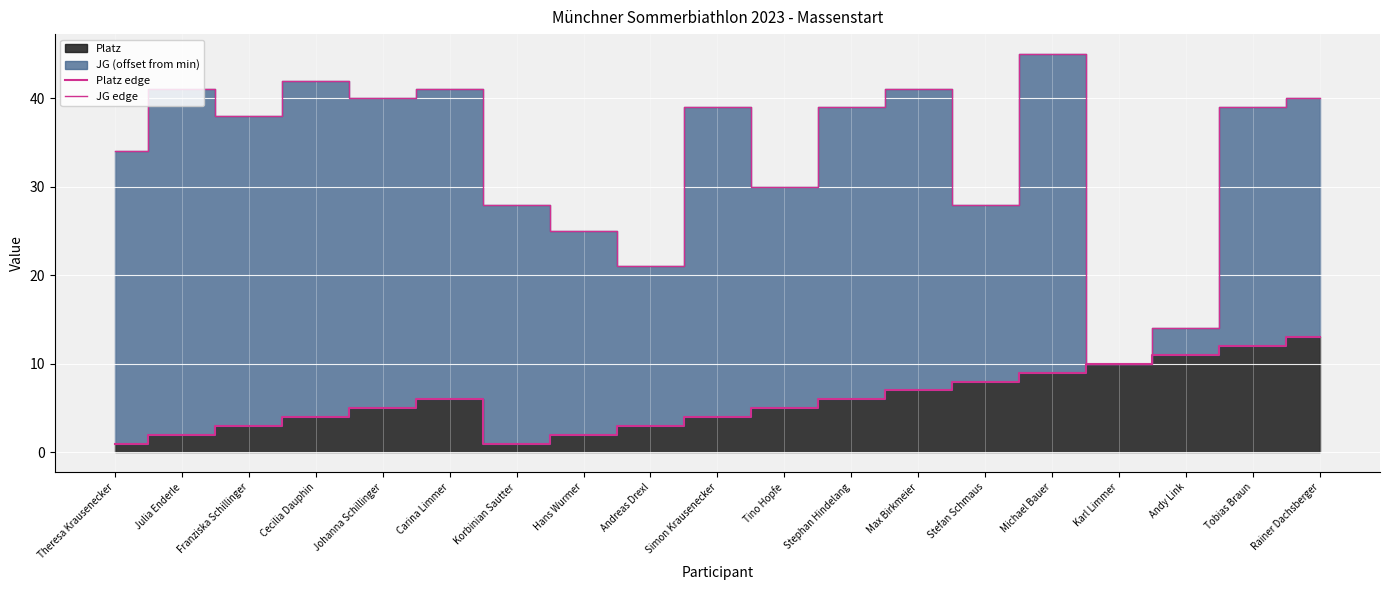

At which category does Platz edge reach its first local peak?

Carina Limmer